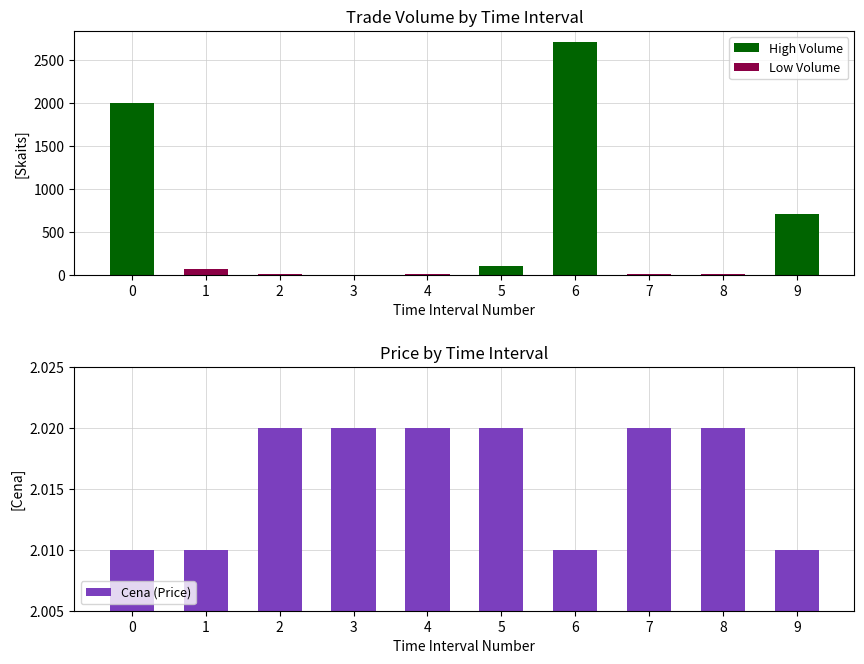

What is the average value of the Cena (Price) series?

2.0